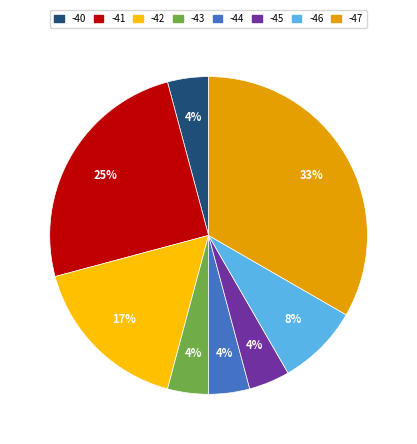

Which has a higher value, -46 or -47?

-47